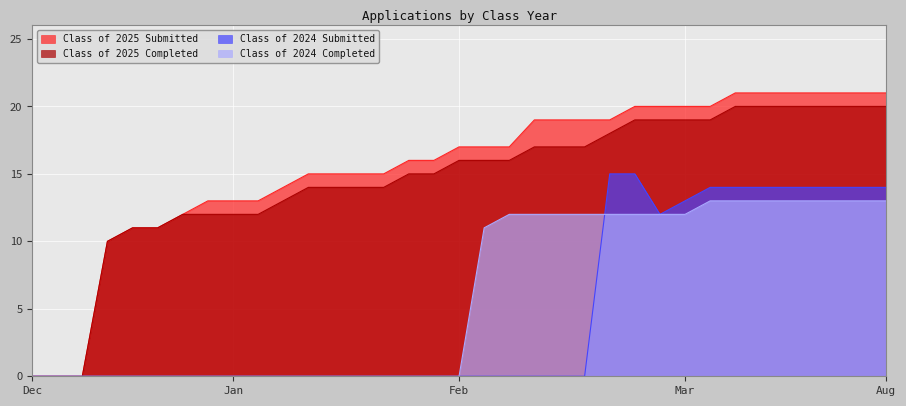

What is the label of the 6th point from the left?

01/27